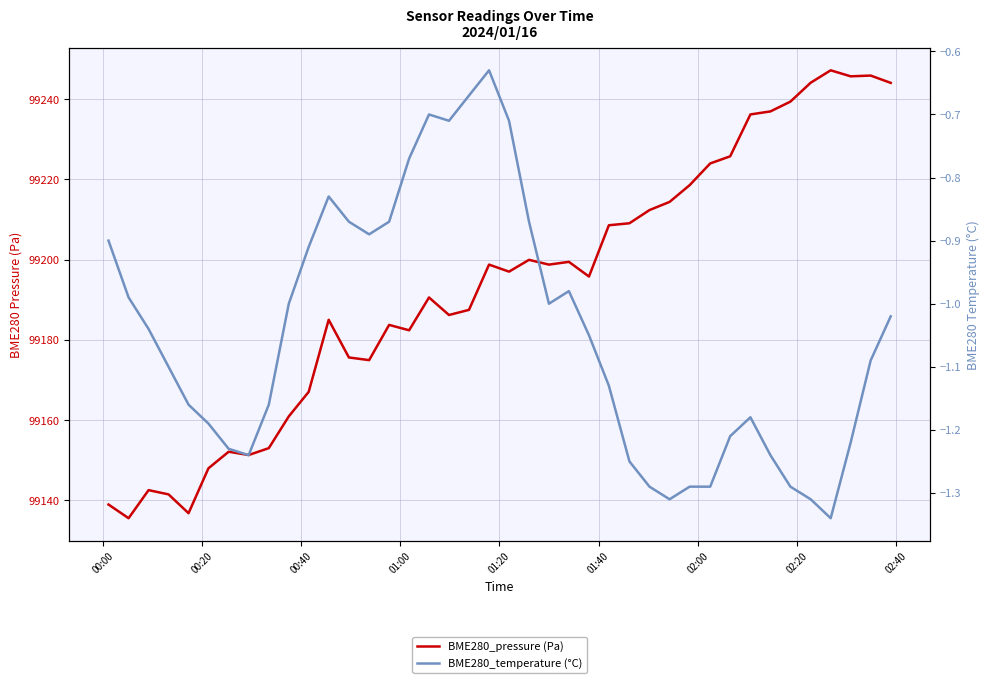

At how many categories does at least one series exceed 73342?

40